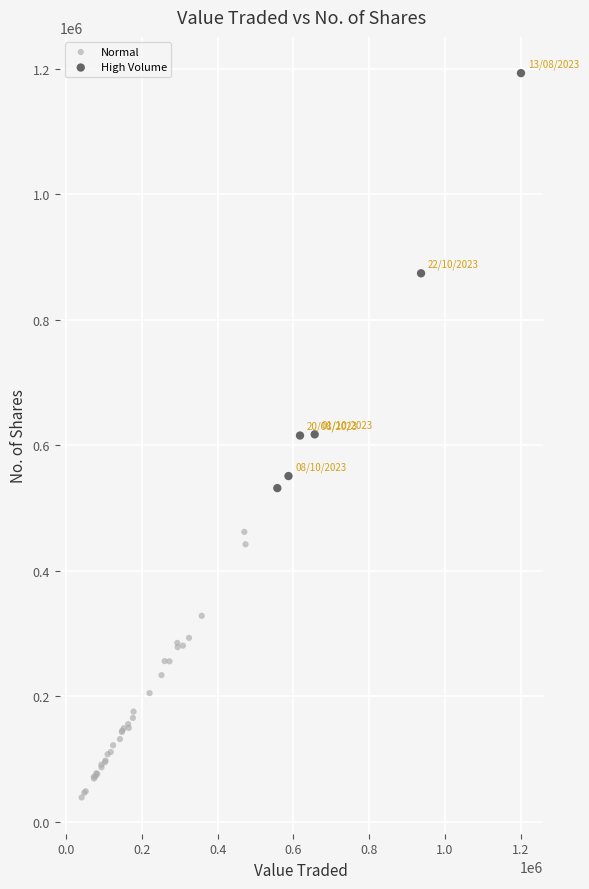

Which series reaches the maximum Y coordinate?

High Volume